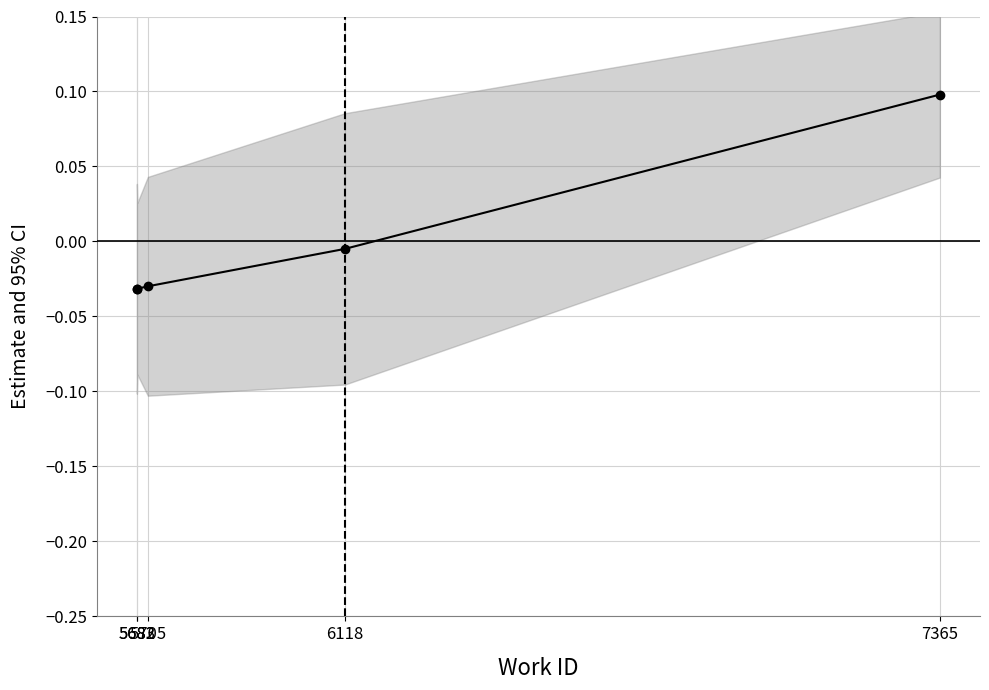

How many values are above zero?

1